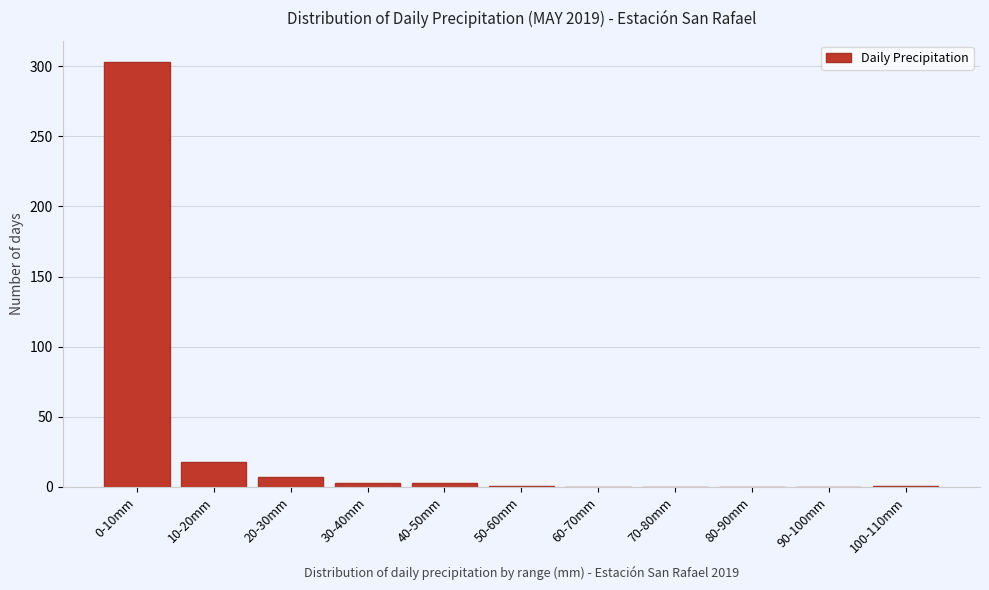

Which has a higher value, 20-30mm or 80-90mm?

20-30mm